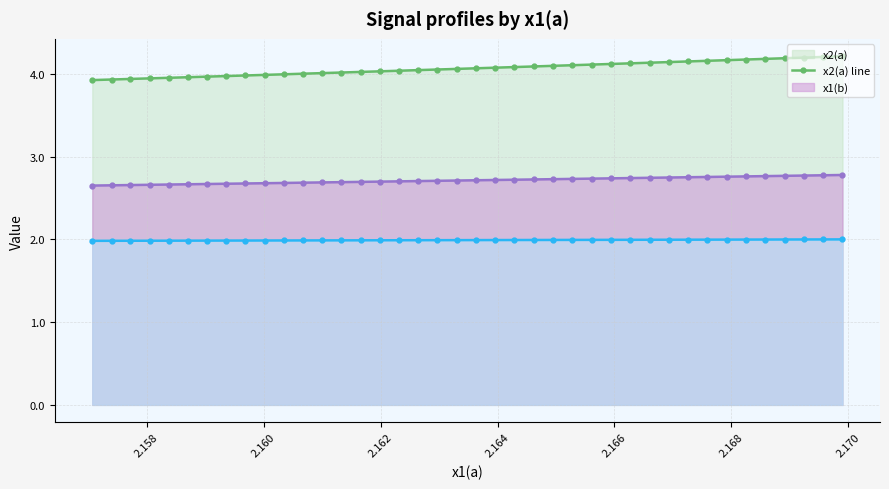

Which series has the largest total across all categories?

x2(a) line